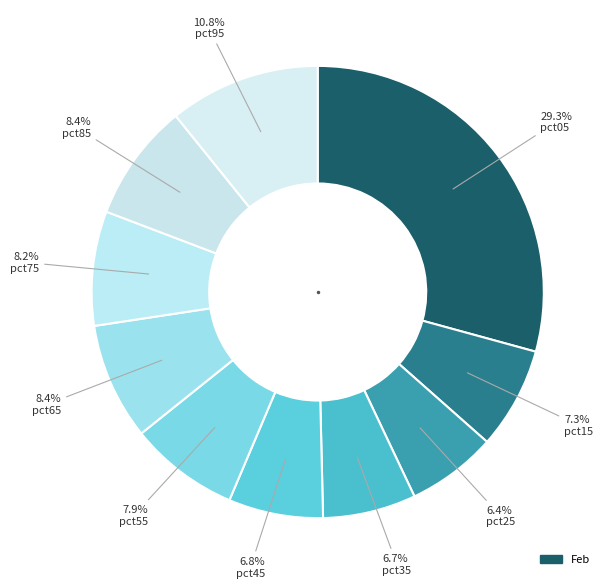

What is the largest slice in the pie chart?

pct05